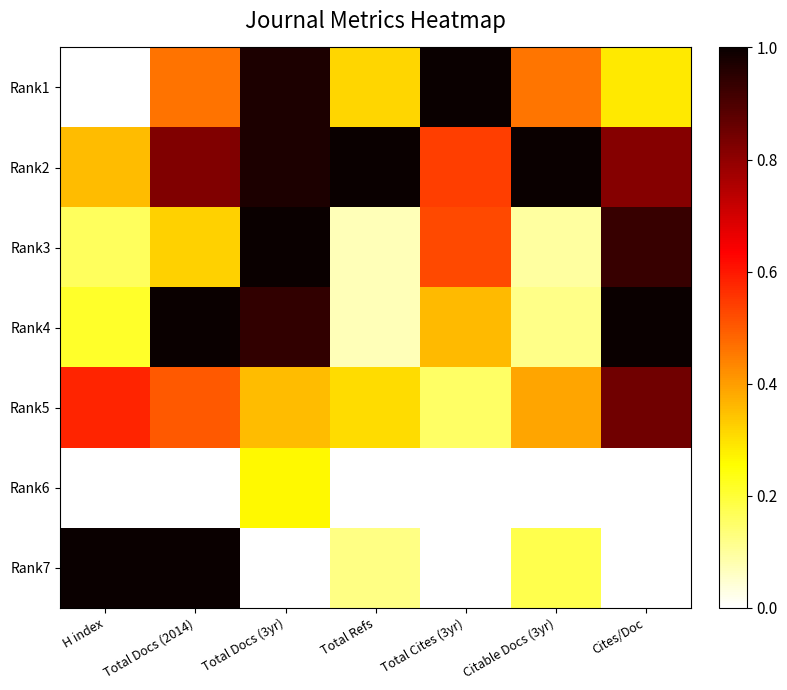

Reading left to right, list all the values displayed in this chart.

Rank1: H index=0.0	Total Docs (2014)=0.5	Total Docs (3yr)=1.0	Total Refs=0.3	Total Cites (3yr)=1.0	Citable Docs (3yr)=0.5	Cites/Doc=0.3
Rank2: H index=0.4	Total Docs (2014)=0.8	Total Docs (3yr)=1.0	Total Refs=1.0	Total Cites (3yr)=0.5	Citable Docs (3yr)=1.0	Cites/Doc=0.8
Rank3: H index=0.2	Total Docs (2014)=0.3	Total Docs (3yr)=1.0	Total Refs=0.1	Total Cites (3yr)=0.5	Citable Docs (3yr)=0.1	Cites/Doc=0.9
Rank4: H index=0.2	Total Docs (2014)=1.0	Total Docs (3yr)=0.9	Total Refs=0.1	Total Cites (3yr)=0.4	Citable Docs (3yr)=0.1	Cites/Doc=1.0
Rank5: H index=0.6	Total Docs (2014)=0.5	Total Docs (3yr)=0.4	Total Refs=0.3	Total Cites (3yr)=0.2	Citable Docs (3yr)=0.4	Cites/Doc=0.8
Rank6: H index=0.0	Total Docs (2014)=0.0	Total Docs (3yr)=0.3	Total Refs=0.0	Total Cites (3yr)=0.0	Citable Docs (3yr)=0.0	Cites/Doc=0.0
Rank7: H index=1.0	Total Docs (2014)=1.0	Total Docs (3yr)=0.0	Total Refs=0.1	Total Cites (3yr)=0.0	Citable Docs (3yr)=0.2	Cites/Doc=0.0